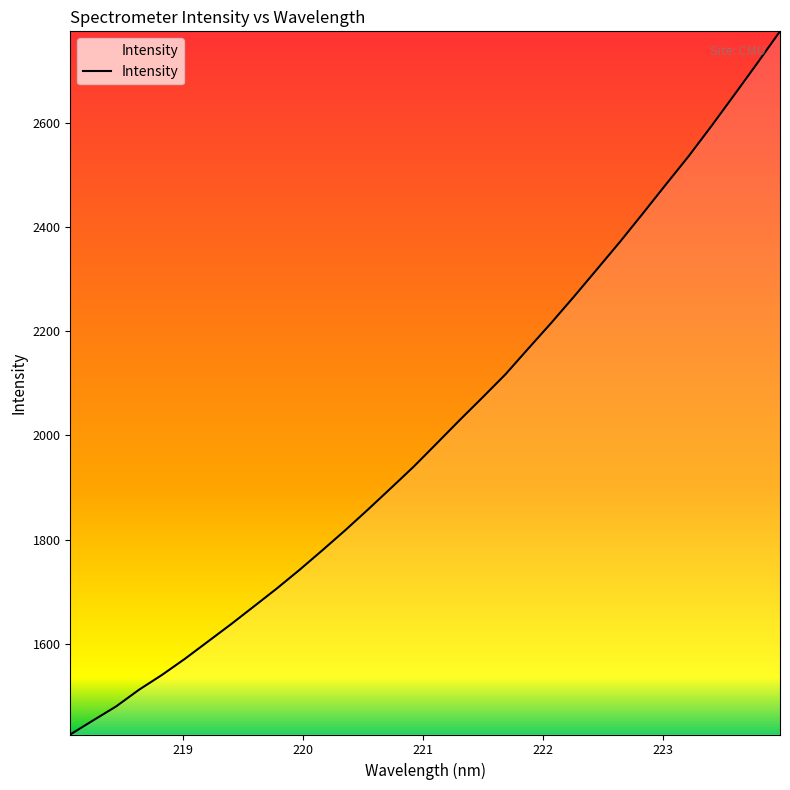

What is the difference between the maximum and minimum values?

1349.3